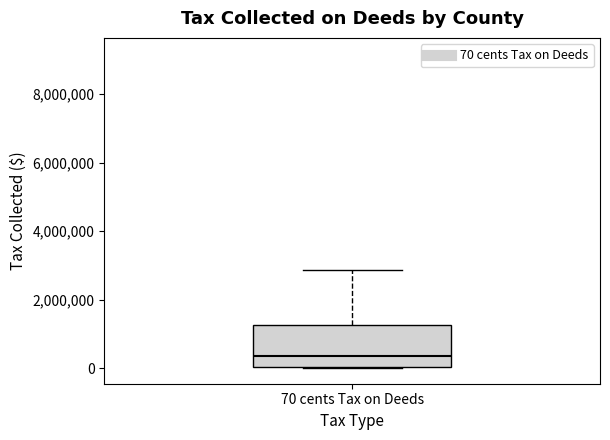

Read this box plot against the y-axis: the position of the median line, the range covered by the box, and the ends of both whiskers. The values are not printed on the chart, so give them approximately, as read against the axis.

median 400000, box 0 to 1200000, whiskers 0 to 2800000